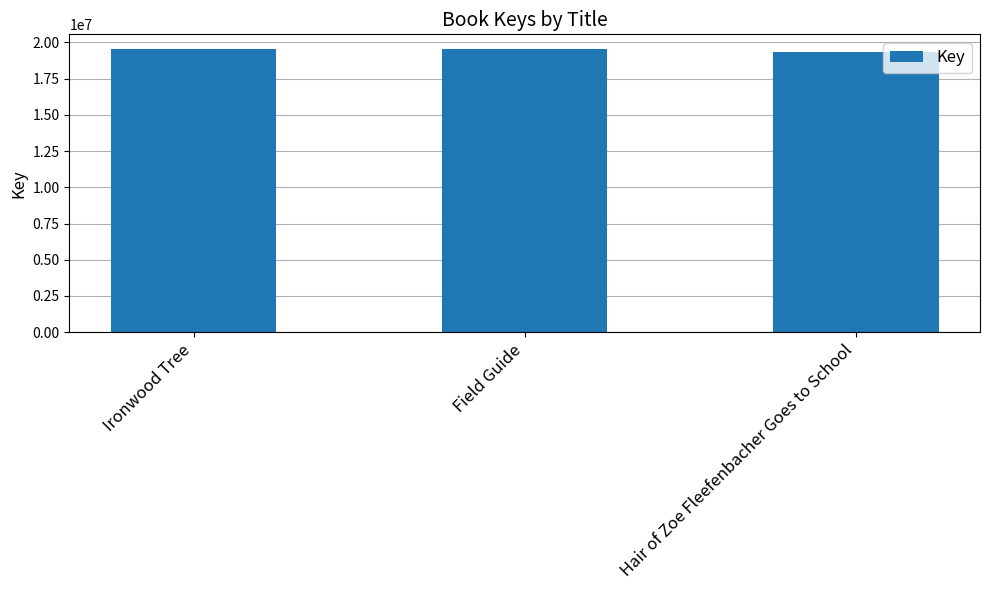

What value does the data have at Hair of Zoe Fleefenbacher Goes to School, to the nearest 10?

19317830